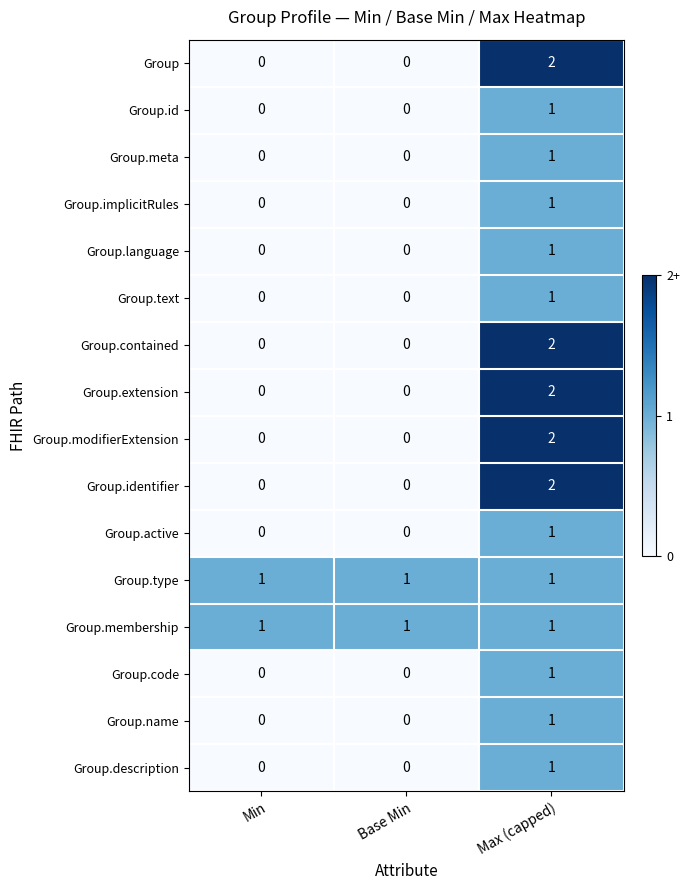

At how many categories does at least one series exceed 0?

3